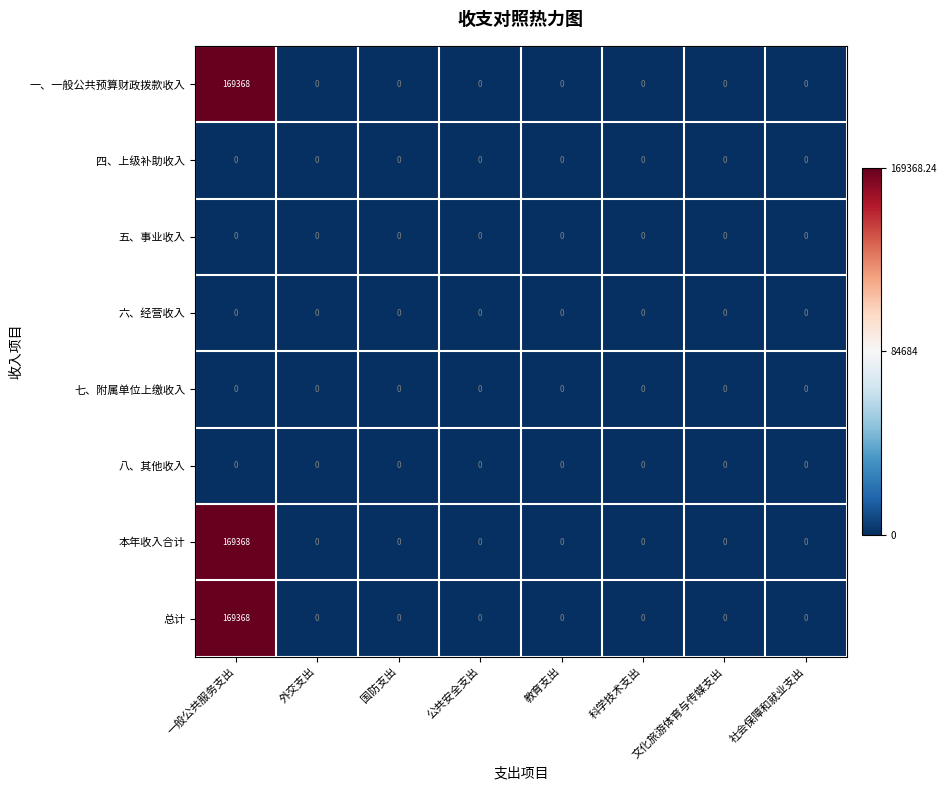

At which category is the sum across all series the highest?

一般公共服务支出